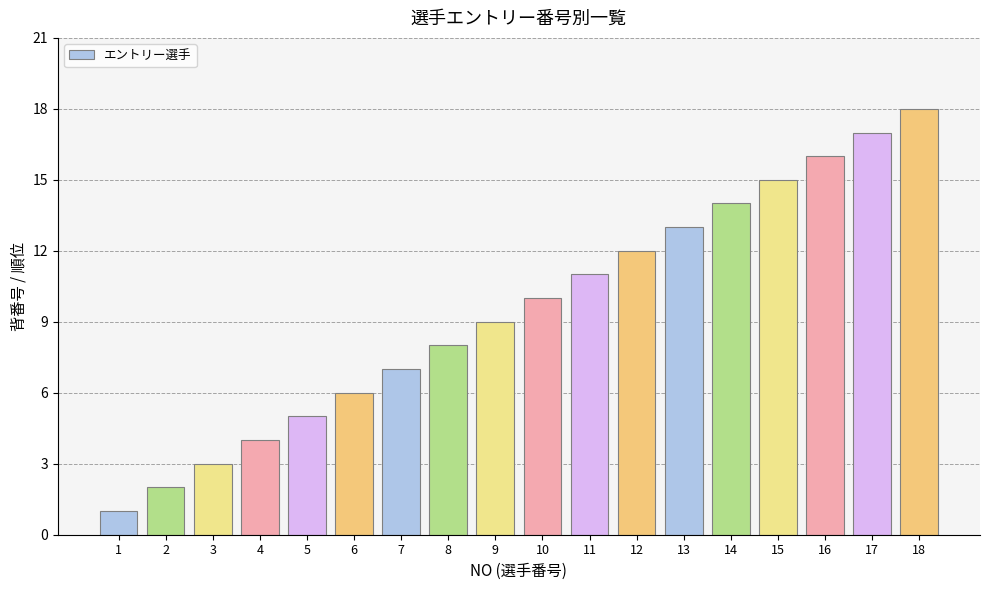

What is the change in value from 10 to 11?

+1